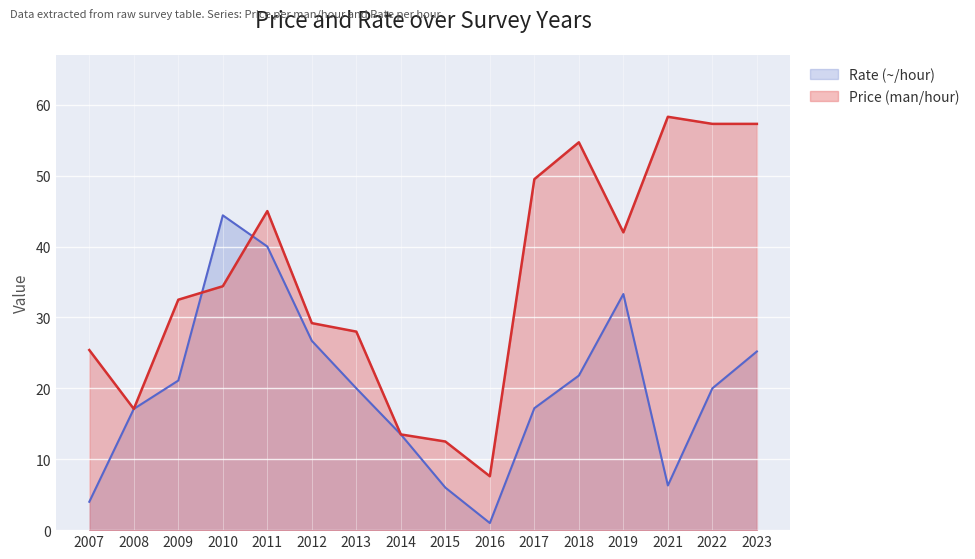

How many times do Rate (~/hour) and Price (man/hour) cross each other?

2